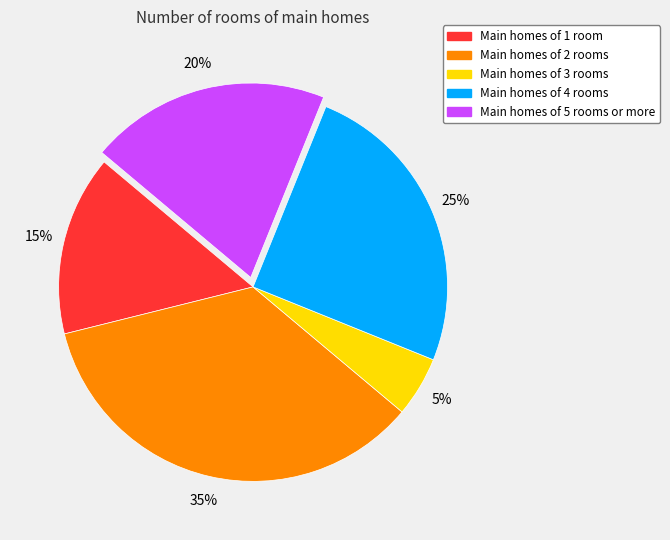

Is there any slice that represents more than half of the pie?

No